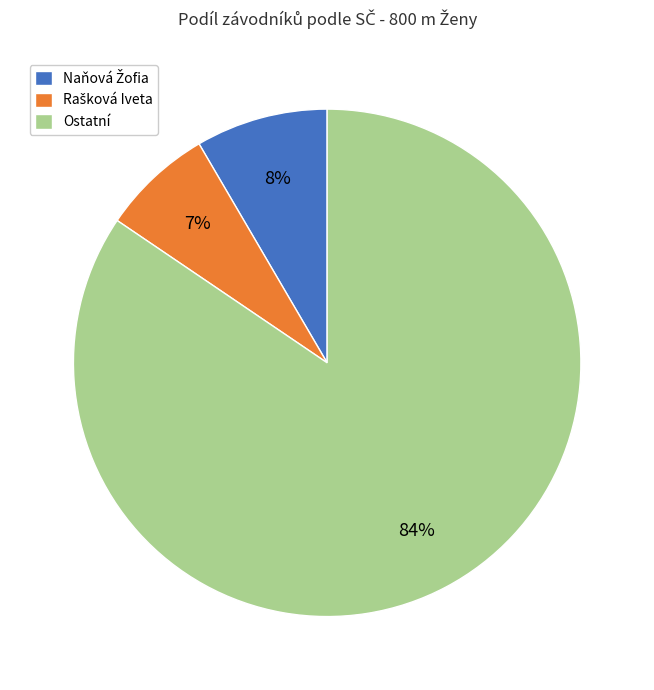

What is the largest slice in the pie chart?

Ostatní